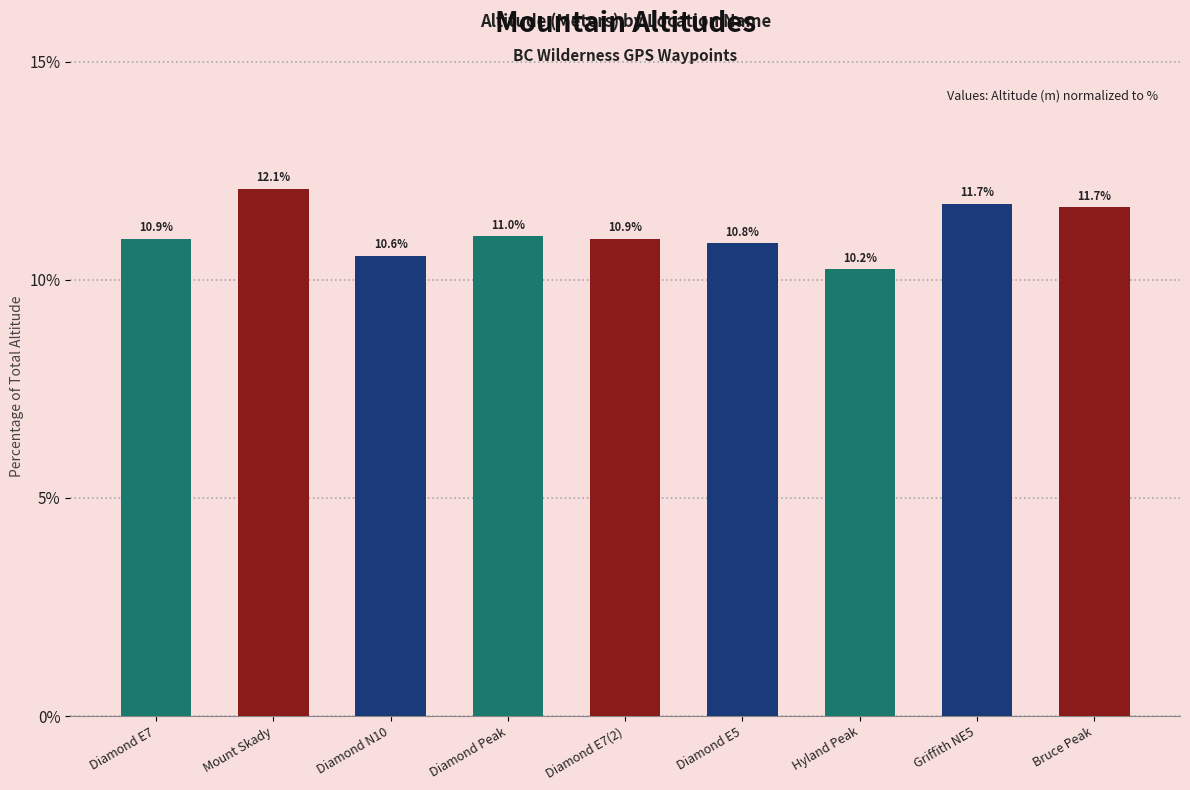

What is the label of the 6th bar from the right?

Diamond Peak